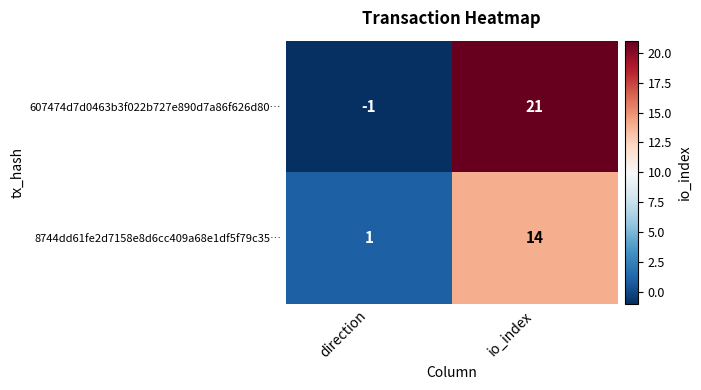

Where is 8744dd61fe2d7158e8d6cc409a68e1df5f79c35… nearest to the value 7?

direction